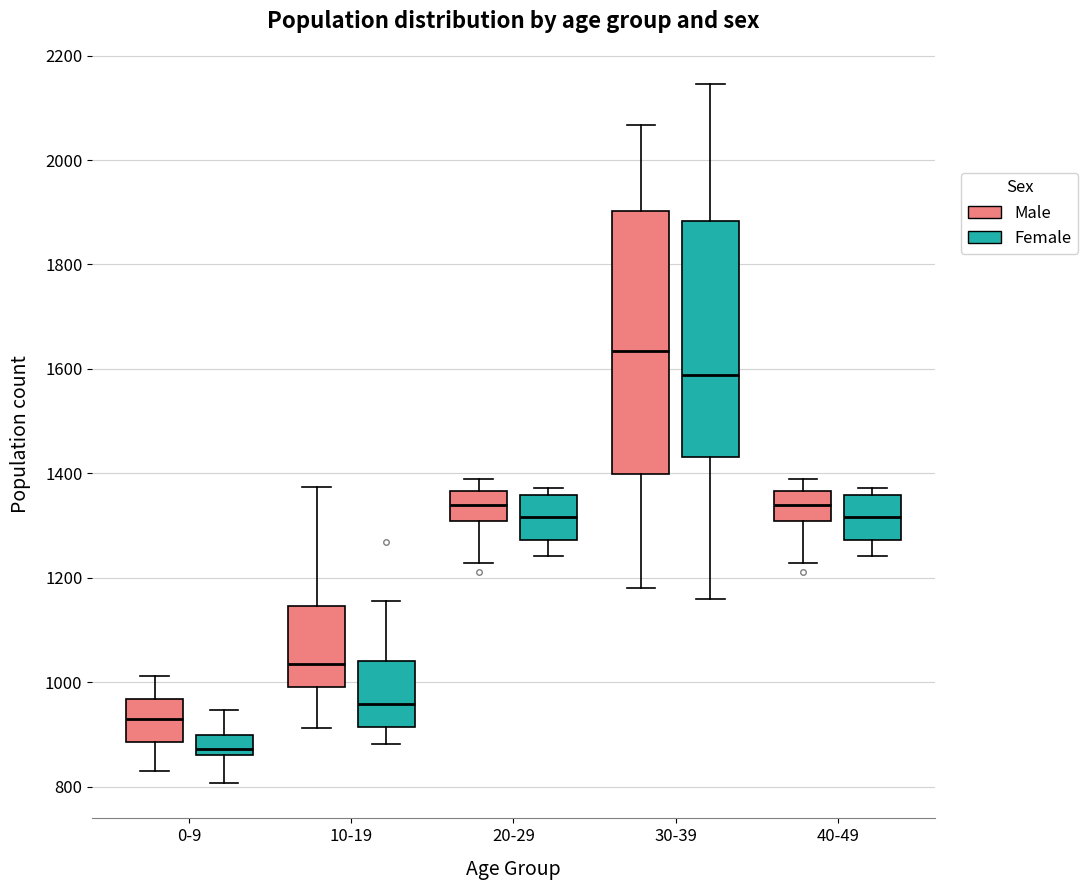

Which box has the highest median line?

30-39 (Male)